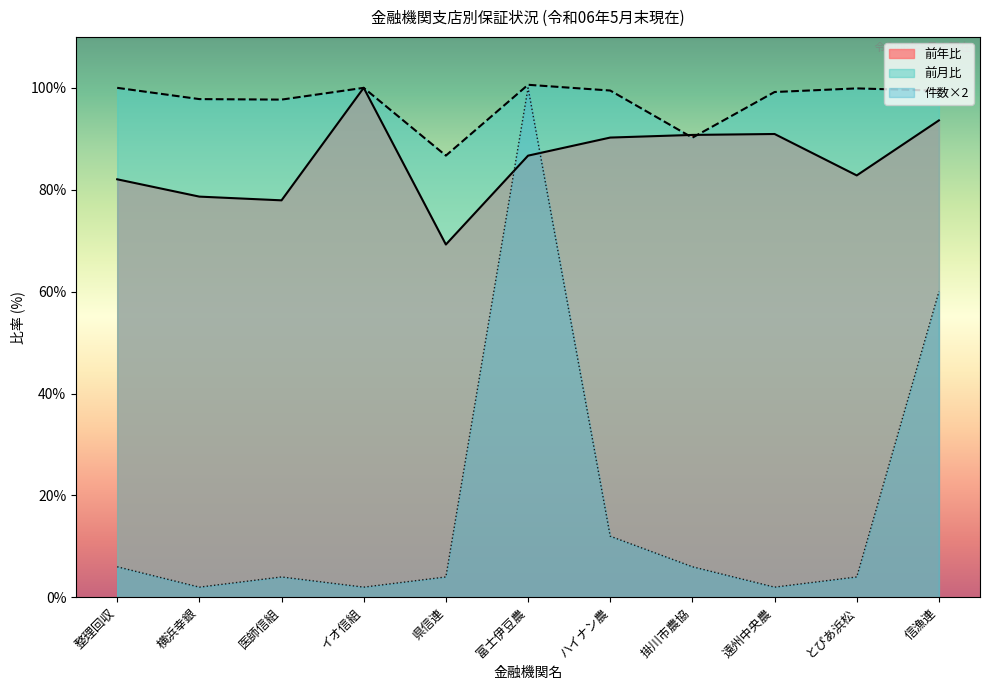

Reading left to right, list all the values displayed in this chart.

件数: 整理回収=6.0	横浜幸銀=2.0	医師信組=4.0	イオ信組=2.0	県信連=4.0	富士伊豆農=100.0	ハイナン農=12.0	掛川市農協=6.0	遠州中央農=2.0	とぴあ浜松=4.0	信漁連=60.0
前年比: 整理回収=82.0	横浜幸銀=78.7	医師信組=77.9	イオ信組=100.0	県信連=69.2	富士伊豆農=86.7	ハイナン農=90.2	掛川市農協=90.8	遠州中央農=90.9	とぴあ浜松=82.8	信漁連=93.6
前月比: 整理回収=100.0	横浜幸銀=97.8	医師信組=97.7	イオ信組=100.0	県信連=86.7	富士伊豆農=100.6	ハイナン農=99.5	掛川市農協=90.2	遠州中央農=99.2	とぴあ浜松=99.9	信漁連=99.4